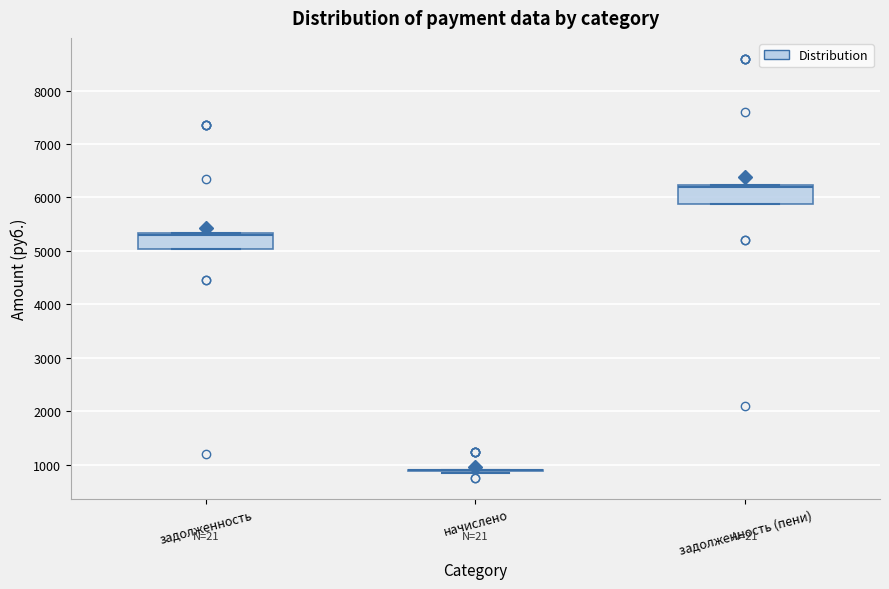

Reading left to right, read every box against the y-axis: the position of its median line, the range the box covers, and the ends of its whiskers. The values are not printed on the chart, so give them approximately, as read against the axis.

задолженность: median 5300 (just below the box's upper edge), box 5000 to 5300, whiskers 5000 to 5300
начислено: box collapsed to a line at 900, whiskers 800 to 900
задолженность (пени): median 6200 (just below the box's upper edge), box 5900 to 6200, whiskers 5900 to 6200